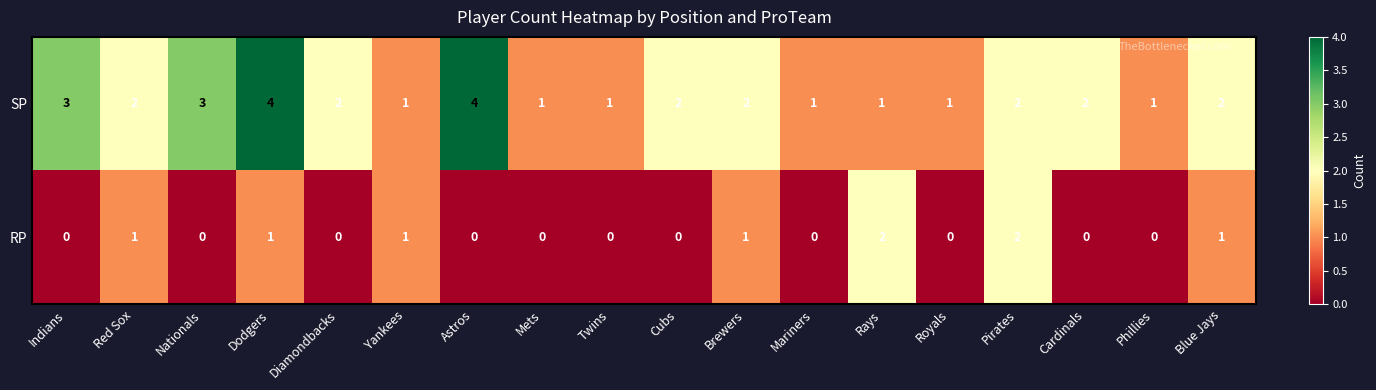

The RP series shows 0 at Phillies. True or false?

True